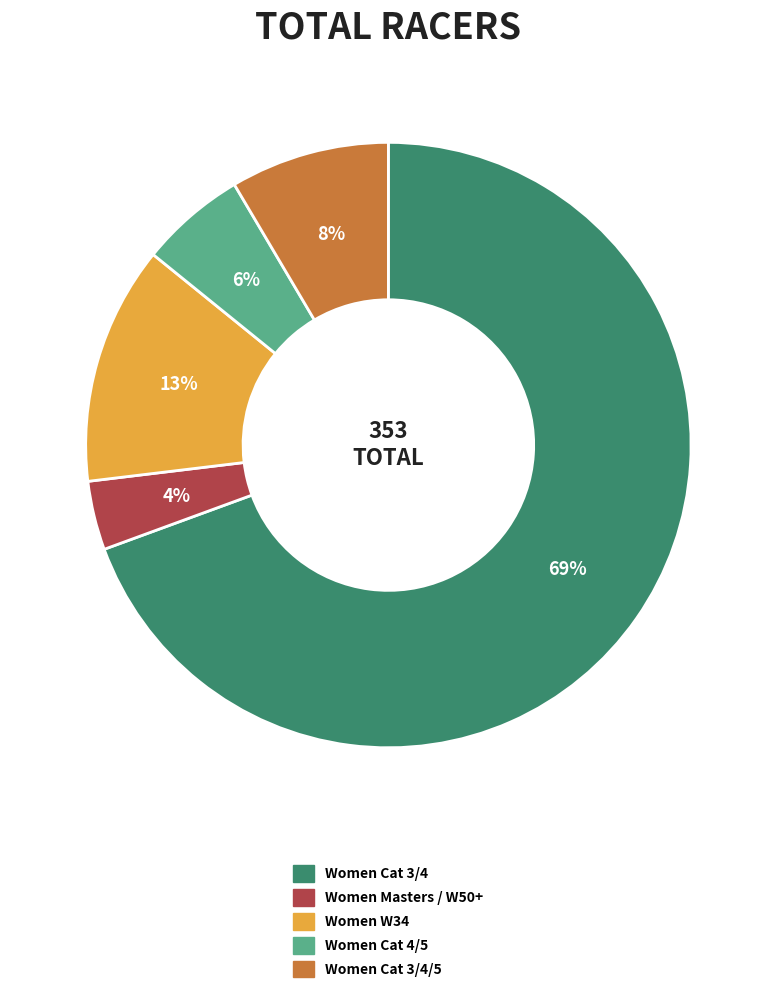

Which has a higher value, Women Masters / W50+ or Women W34?

Women W34